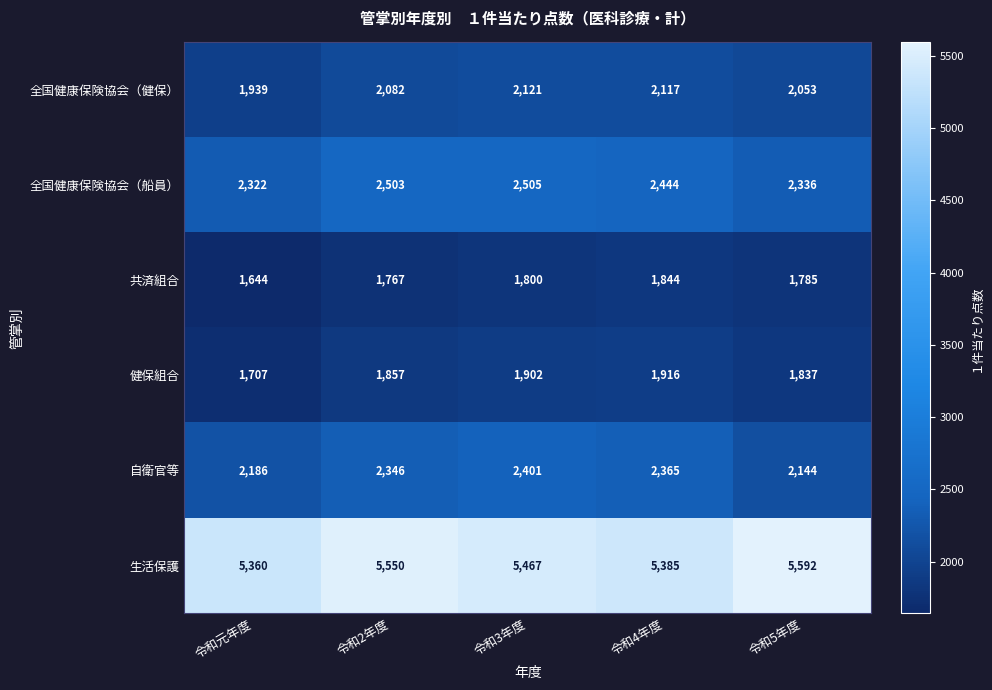

Reading left to right, extract all data points from this chart.

全国健康保険協会（健保）: 1939	2082	2121	2117	2053
全国健康保険協会（船員）: 2322	2503	2505	2444	2336
共済組合: 1644	1767	1800	1844	1785
健保組合: 1707	1857	1902	1916	1837
自衛官等: 2186	2346	2401	2365	2144
生活保護: 5360	5550	5467	5385	5592